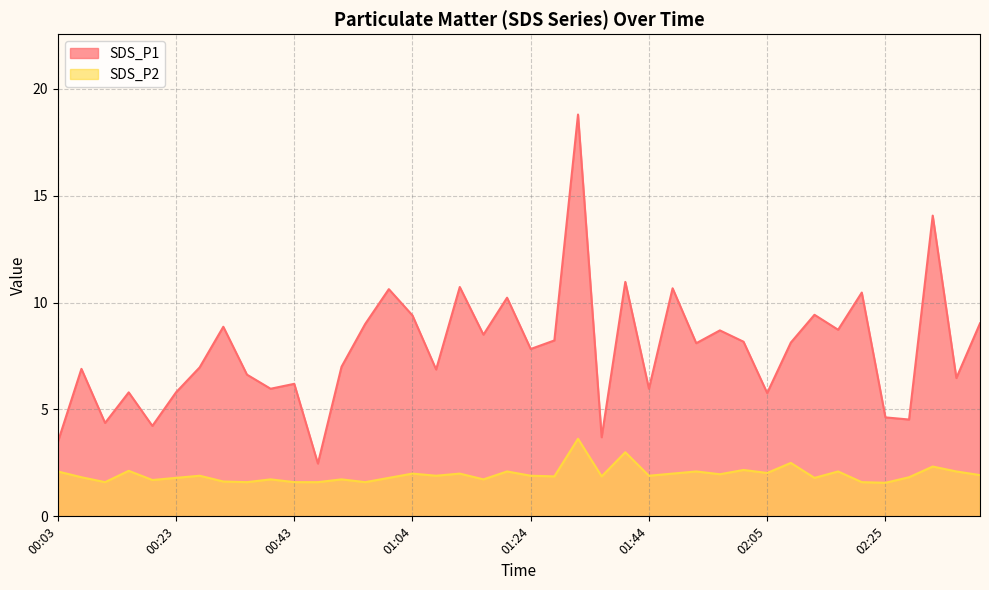

What is the lowest value of the SDS_P2 series?

1.6